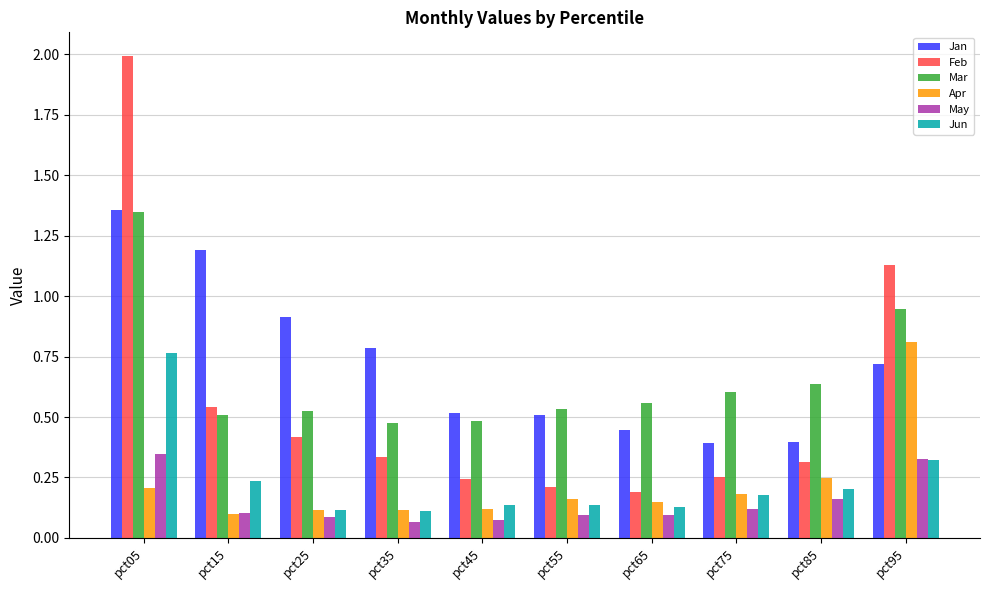

True or false: Mar has a value of 0.6 at pct05.

False